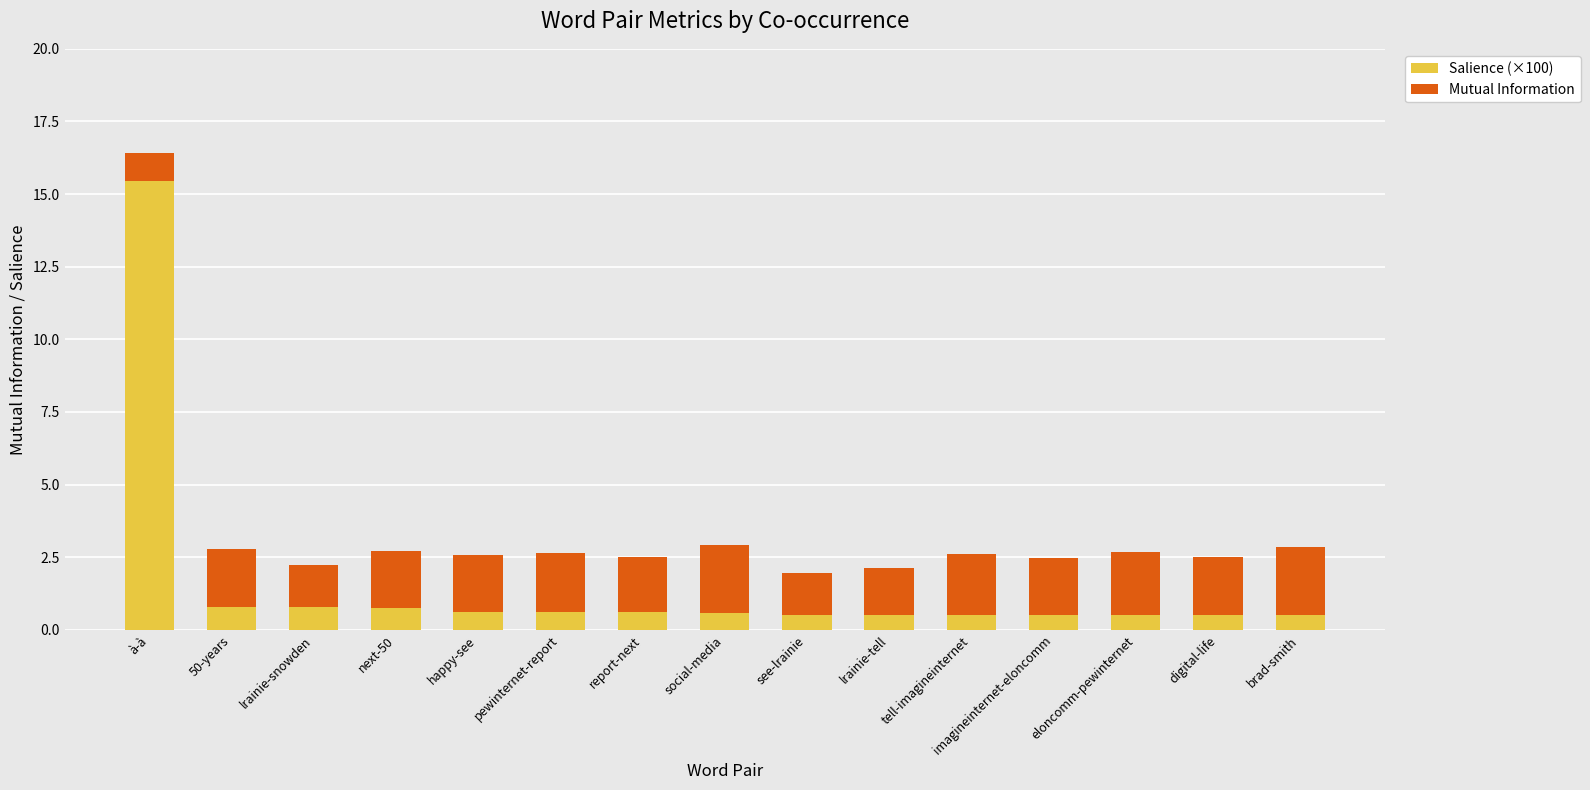

The value of Salience (×100) at eloncomm-pewinternet is 0.5. True or false?

True